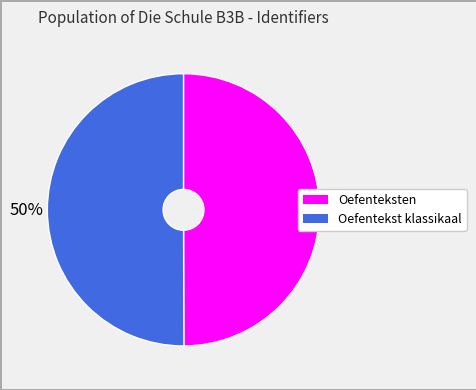

Is it true that Oefenteksten is 50% of the pie?

True